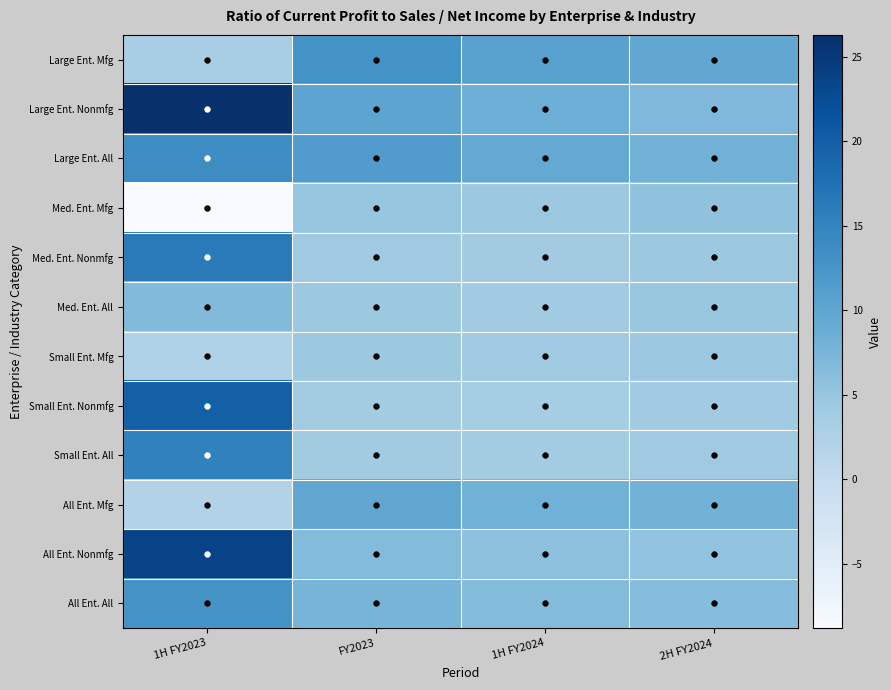

At which category does the chart reach its minimum across all series?

1H FY2023